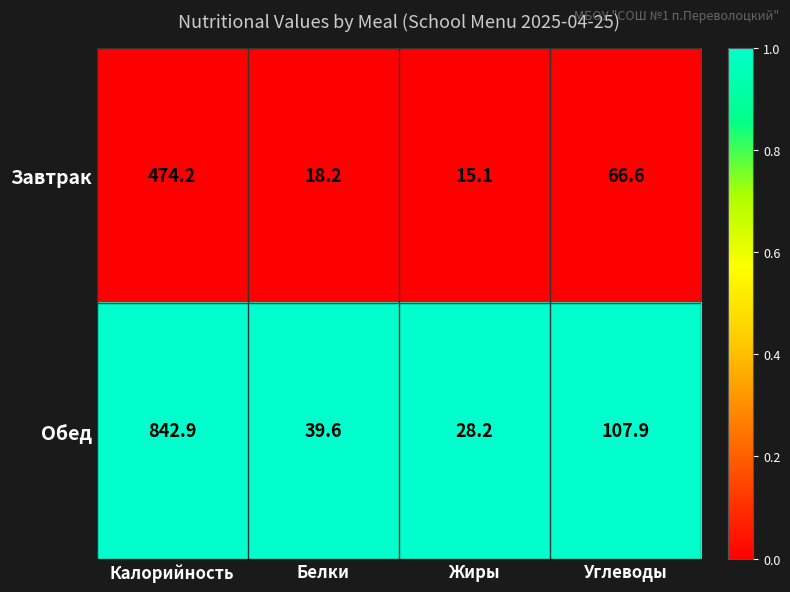

Reading left to right, transcribe all the data shown in this chart.

Завтрак: Калорийность=474.2	Белки=18.2	Жиры=15.1	Углеводы=66.6
Обед: Калорийность=842.9	Белки=39.6	Жиры=28.2	Углеводы=107.9